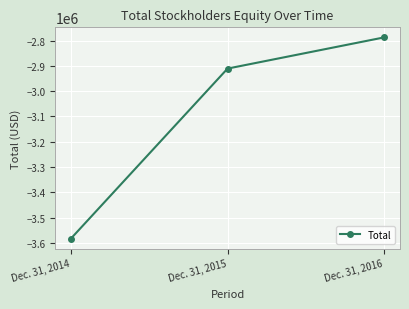

Reading left to right, what are all the values shown in this chart?

Dec. 31, 2014=-3583062	Dec. 31, 2015=-2910631	Dec. 31, 2016=-2787204